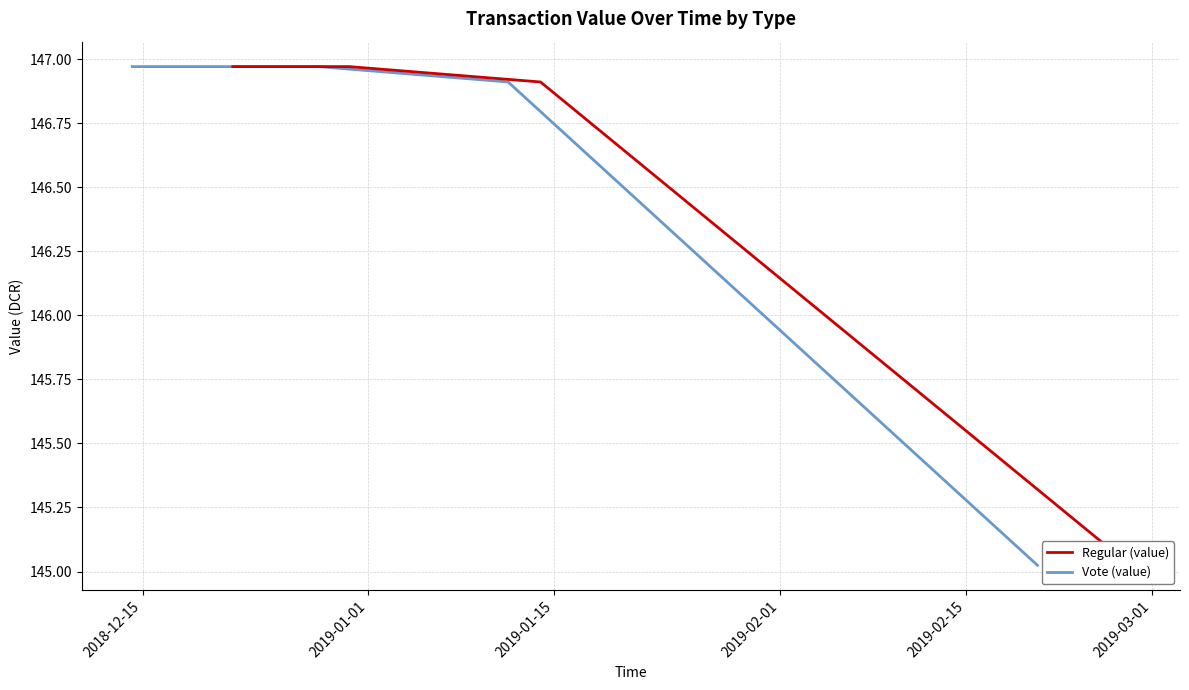

What are all the series names shown in the legend?

Regular (value), Vote (value)